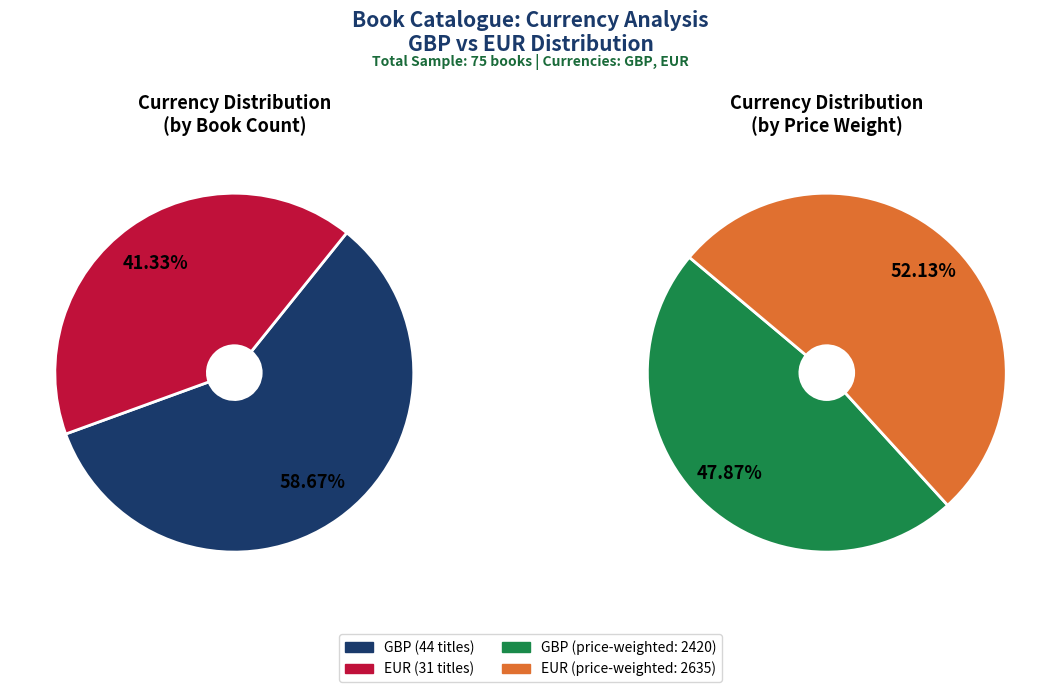

The EUR slice represents 41% of the pie. True or false?

True